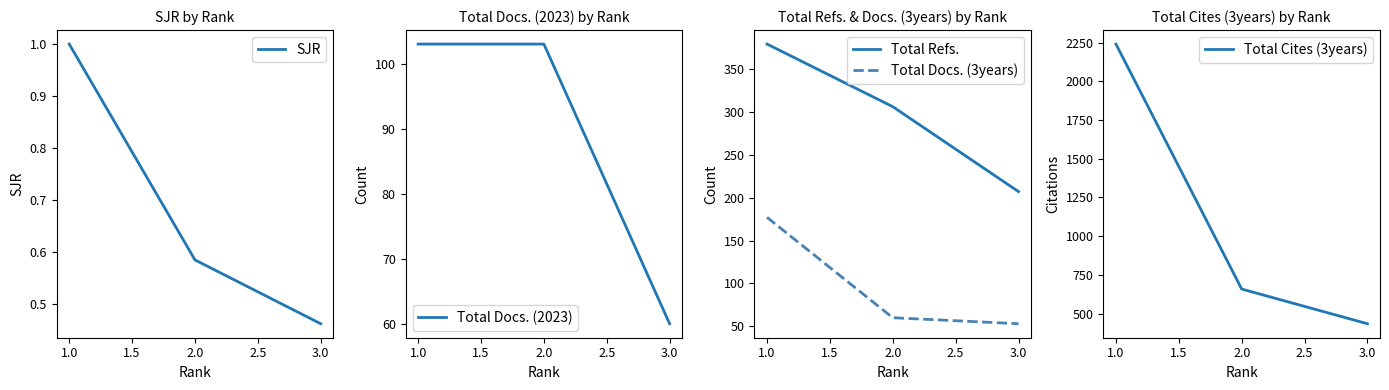

Which series has the widest spread of values?

Total Cites (3years)